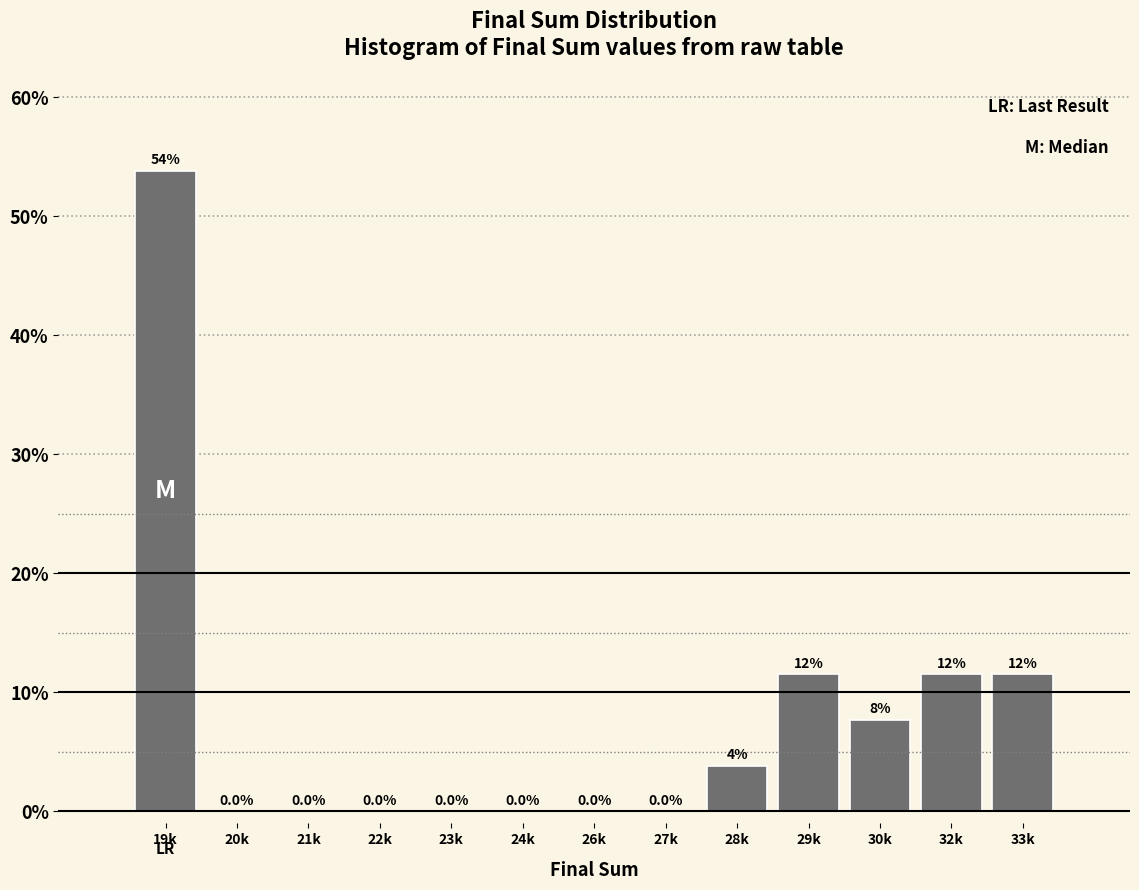

The value at 30k is 7.7. True or false?

True